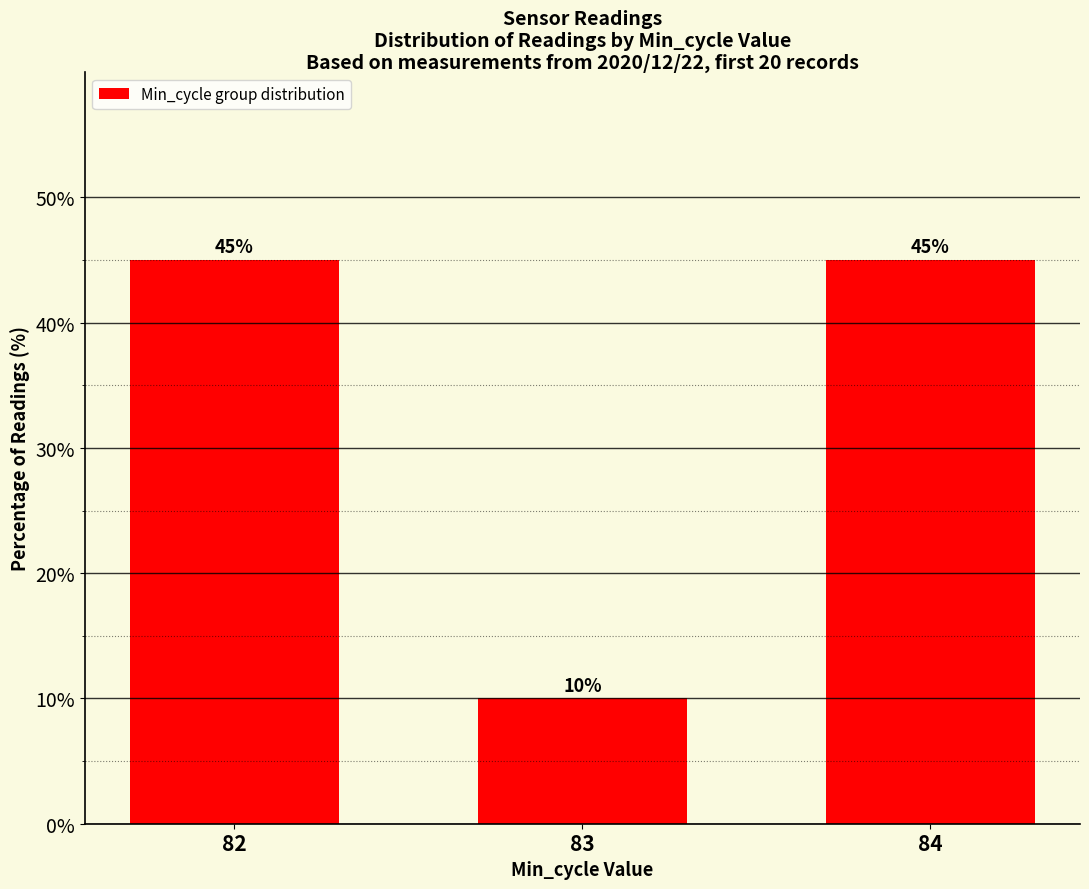

Count the number of categories in the chart.

3